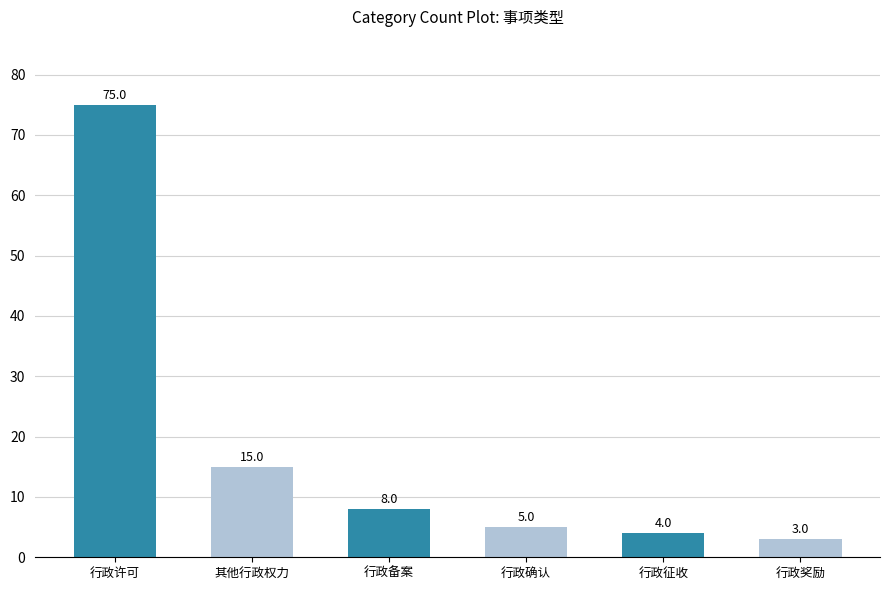

What is the difference between the second highest and minimum values?

12